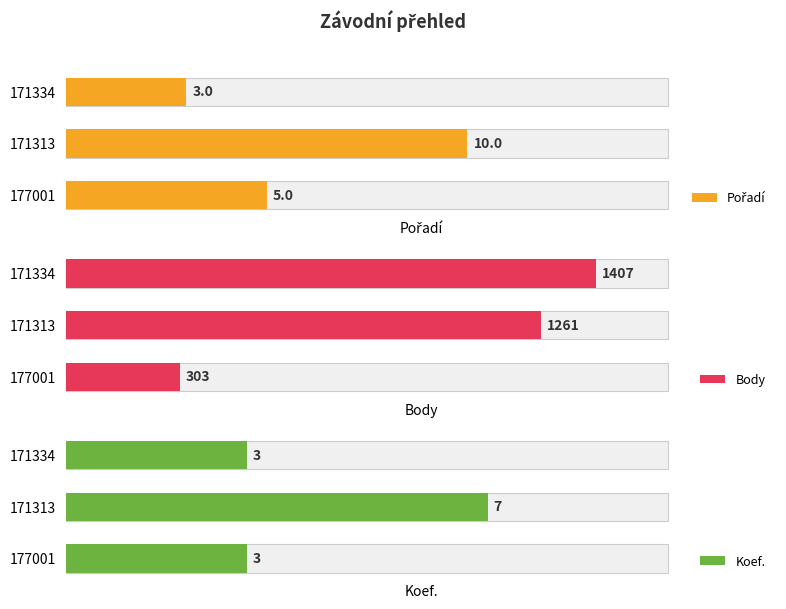

True or false: Koef. has a value of 5 at 171334.

False